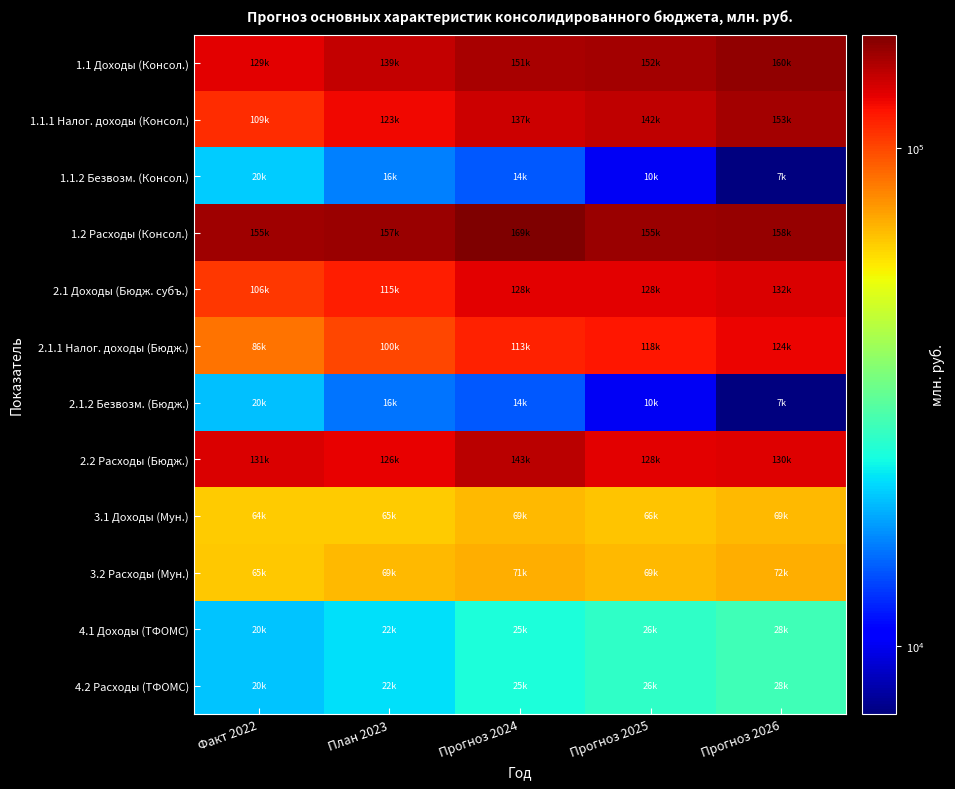

Reading right to left, list all the values displayed in this chart.

1.1 Доходы (Консол.): Прогноз 2026=160338.3	Прогноз 2025=152284.4	Прогноз 2024=151157.2	План 2023=139101.7	Факт 2022=128921.9
1.1.1 Налог. доходы (Консол.): Прогноз 2026=153031.3	Прогноз 2025=142132.5	Прогноз 2024=136890.8	План 2023=123051.4	Факт 2022=108678.2
1.1.2 Безвозм. (Консол.): Прогноз 2026=7307.1	Прогноз 2025=10151.9	Прогноз 2024=14266.4	План 2023=16050.3	Факт 2022=20243.7
1.2 Расходы (Консол.): Прогноз 2026=158255.9	Прогноз 2025=155318.3	Прогноз 2024=169001.4	План 2023=156611.2	Факт 2022=154734.1
2.1 Доходы (Бюдж. субъ.): Прогноз 2026=131695.5	Прогноз 2025=128056.6	Прогноз 2024=127747.5	План 2023=115476.5	Факт 2022=105966.5
2.1.1 Налог. доходы (Бюдж.): Прогноз 2026=124388.4	Прогноз 2025=117904.7	Прогноз 2024=113481.1	План 2023=99972.0	Факт 2022=86319.5
2.1.2 Безвозм. (Бюдж.): Прогноз 2026=7307.1	Прогноз 2025=10151.9	Прогноз 2024=14266.4	План 2023=15504.4	Факт 2022=19646.9
2.2 Расходы (Бюдж.): Прогноз 2026=130212.0	Прогноз 2025=128174.8	Прогноз 2024=142791.3	План 2023=126403.2	Факт 2022=130855.6
3.1 Доходы (Мун.): Прогноз 2026=68577.2	Прогноз 2025=65927.4	Прогноз 2024=68903.1	План 2023=64769.5	Факт 2022=64134.4
3.2 Расходы (Мун.): Прогноз 2026=71529.6	Прогноз 2025=68707.2	Прогноз 2024=71192.0	План 2023=68704.3	Факт 2022=65057.4
4.1 Доходы (ТФОМС): Прогноз 2026=28024.7	Прогноз 2025=26285.7	Прогноз 2024=24619.7	План 2023=21644.1	Факт 2022=19789.8
4.2 Расходы (ТФОМС): Прогноз 2026=28024.7	Прогноз 2025=26285.7	Прогноз 2024=24619.7	План 2023=21644.1	Факт 2022=19862.7